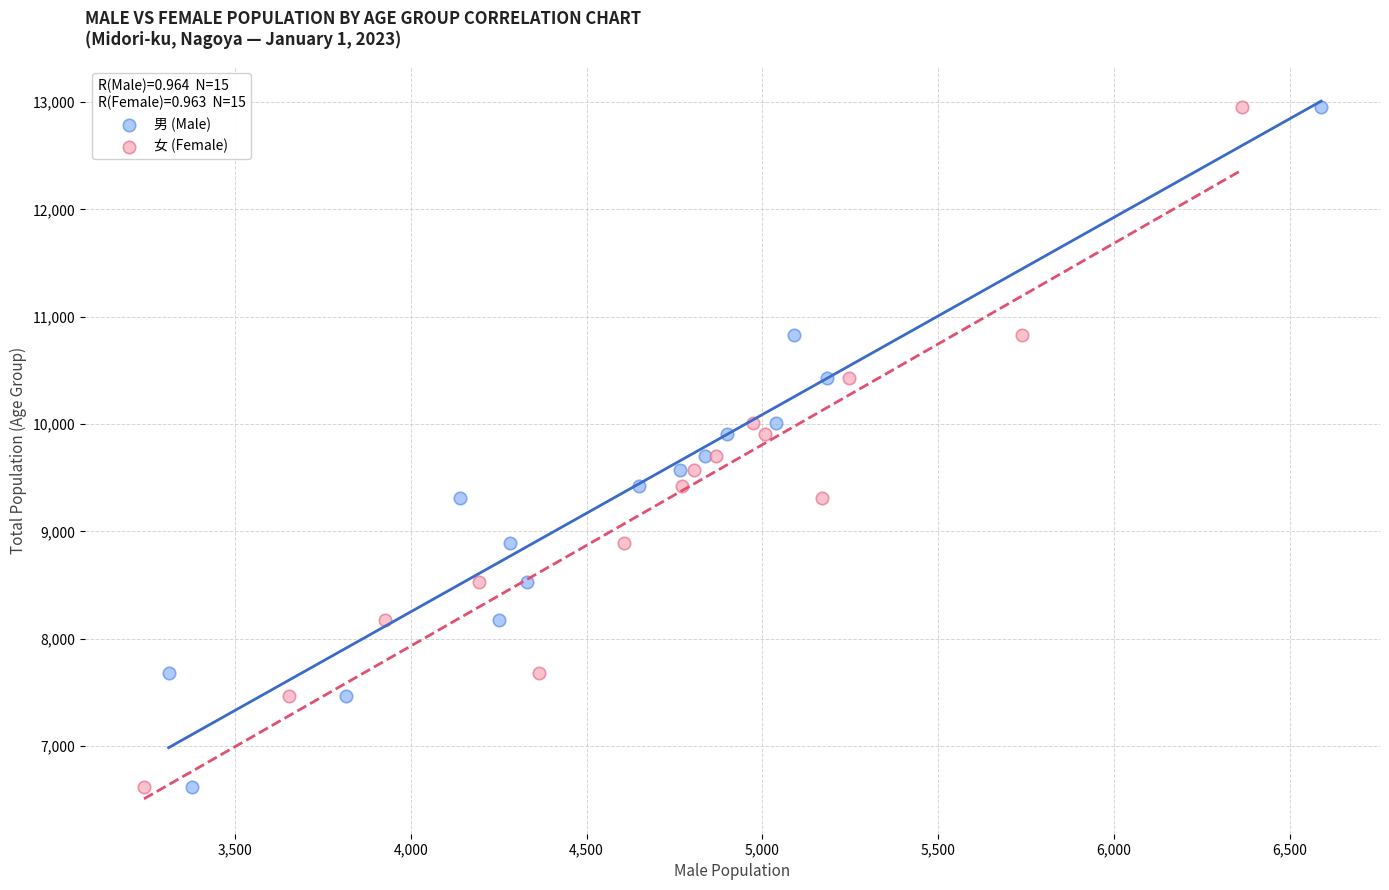

What are all the series names shown in the legend?

男 (Male), 女 (Female)